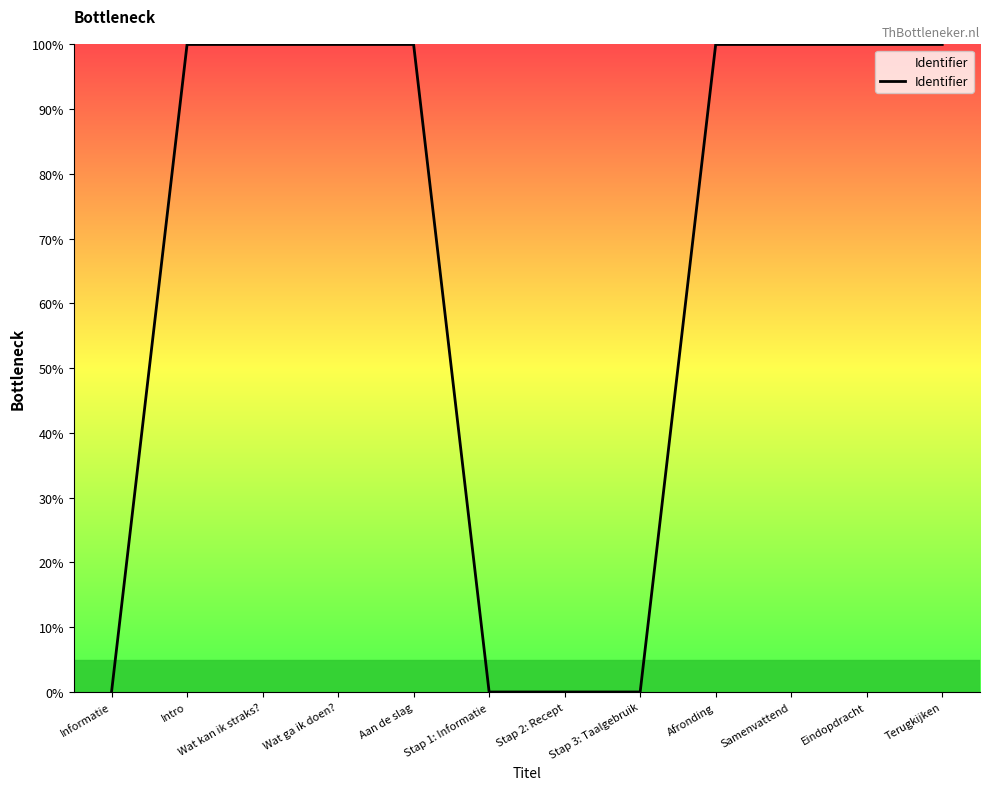

Is it true that the value at Terugkijken is 100.0?

True